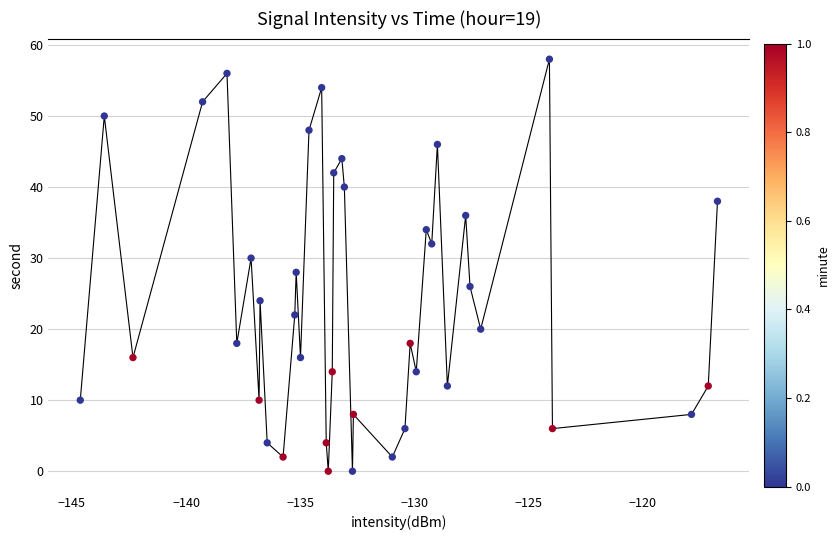

What is the range of Y values (max minus min)?

58